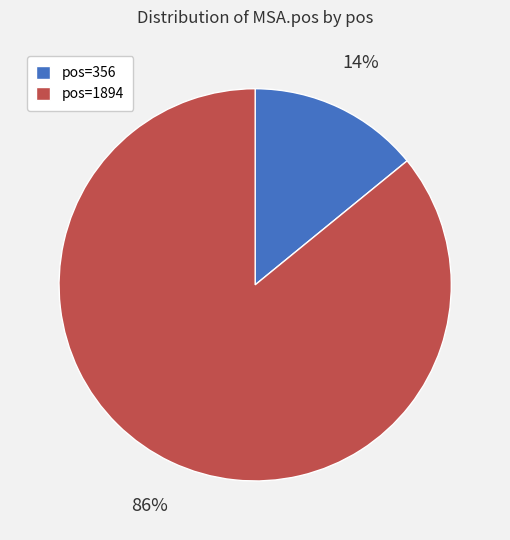

The pos=356 slice represents 14% of the pie. True or false?

True